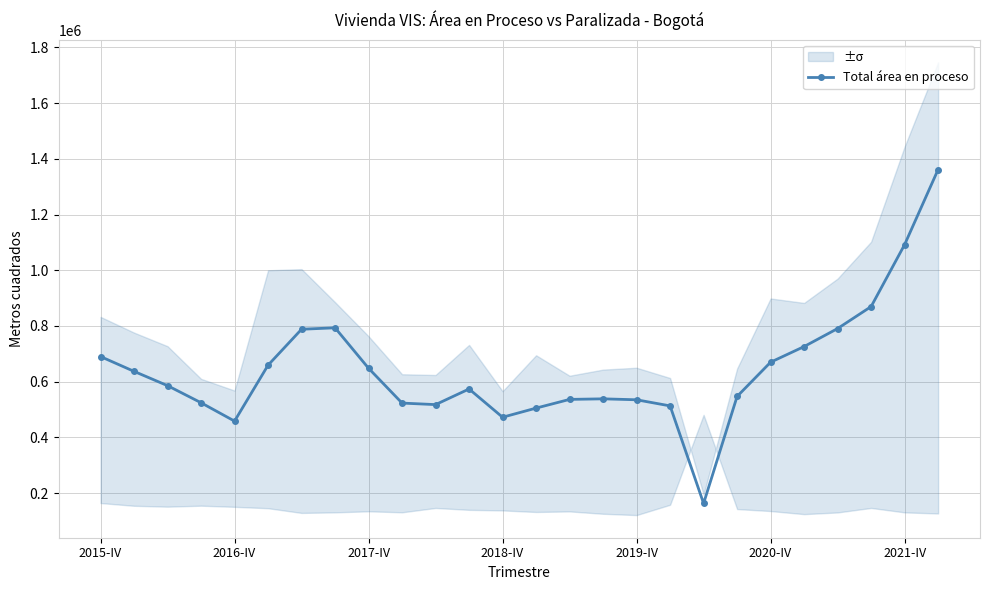

Count the number of values greater than 585695.

12